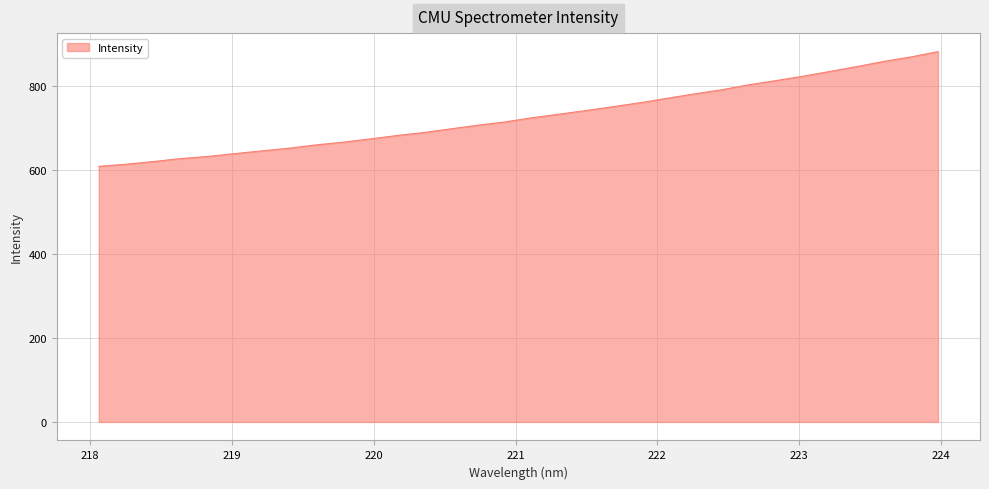

What is the maximum value shown in the chart?

882.6